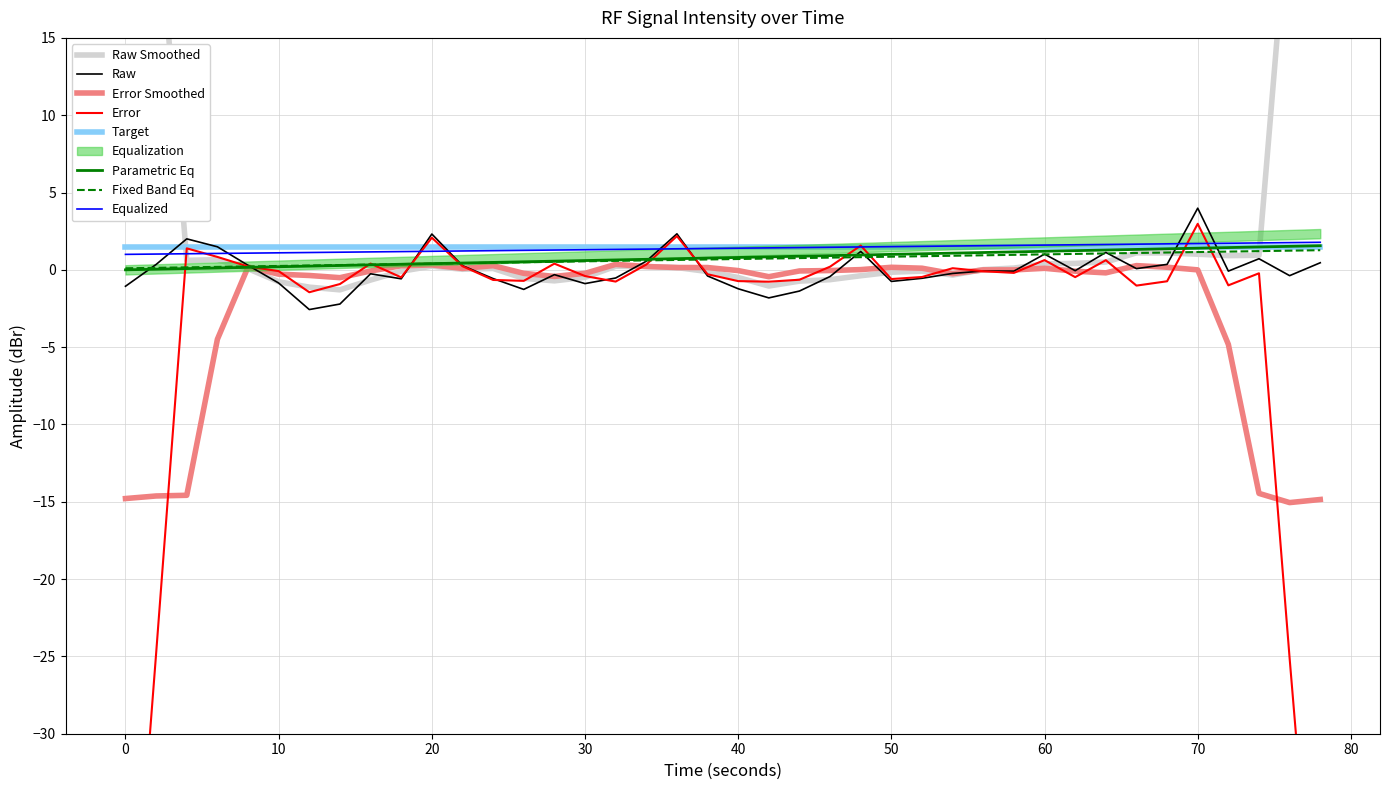

True or false: Equalized and Fixed Band Eq intersect in this chart.

False